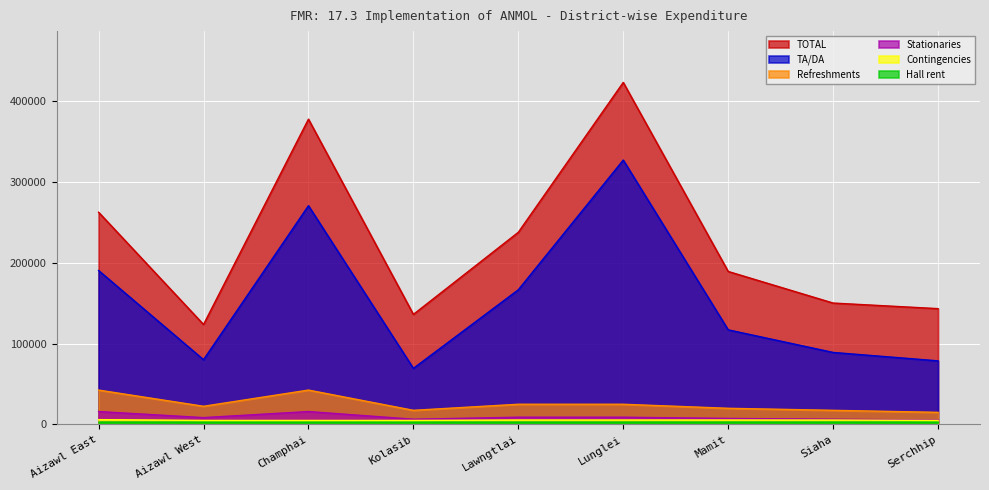

True or false: Contingencies and TOTAL cross at least once.

False